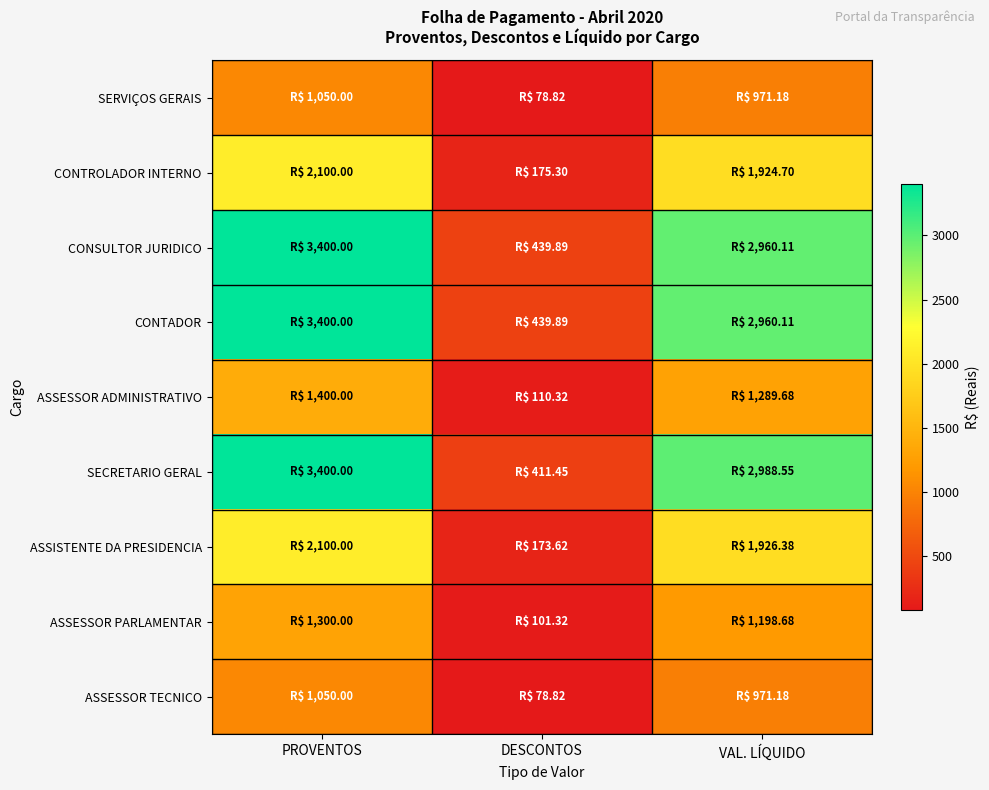

What is the total value across all series at PROVENTOS?

19200.0